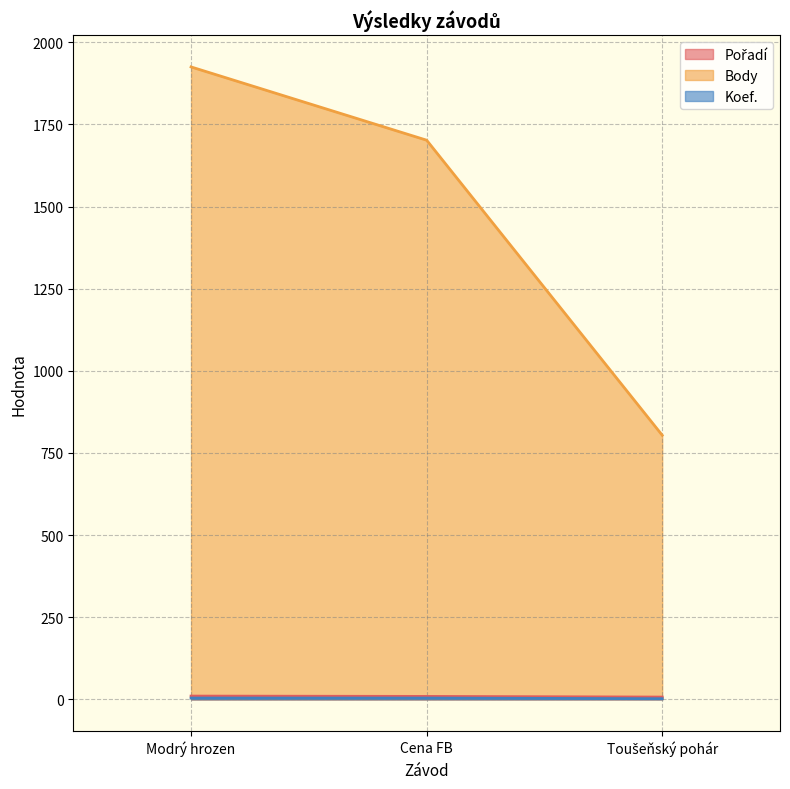

Which series has the widest spread of values?

Body